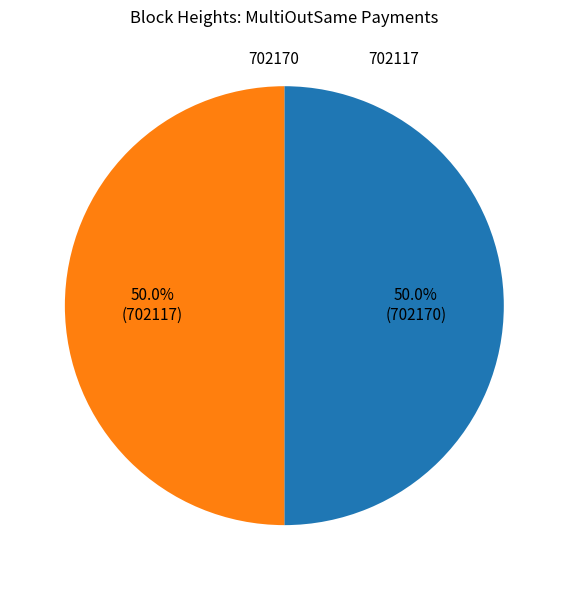

Approximately how many times larger is the value at 702170 compared to 702117?

1.0